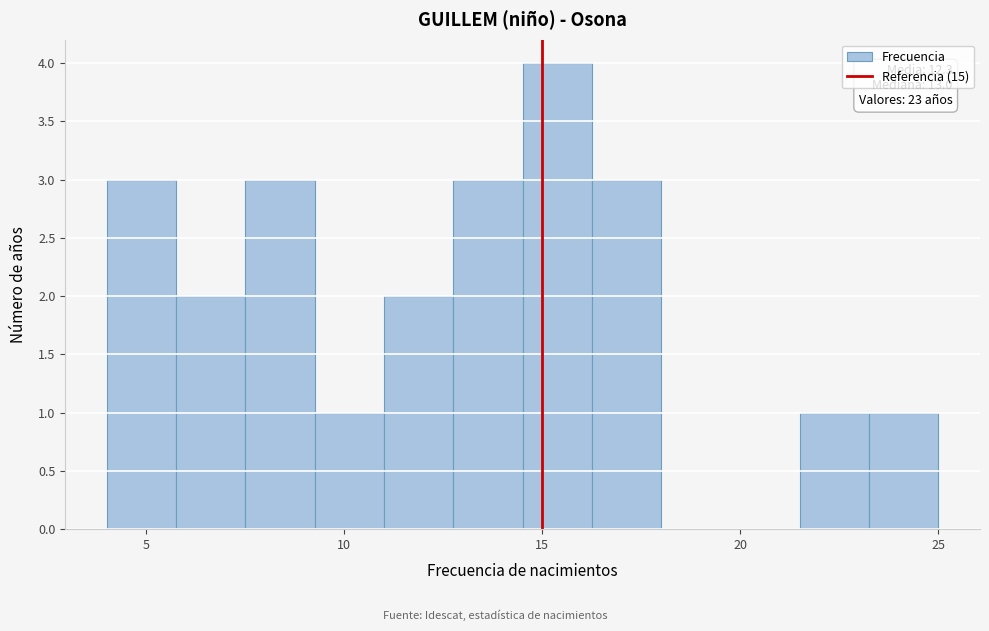

Read against the x-axis, roughly where is the centre of the tallest bar?

15.5